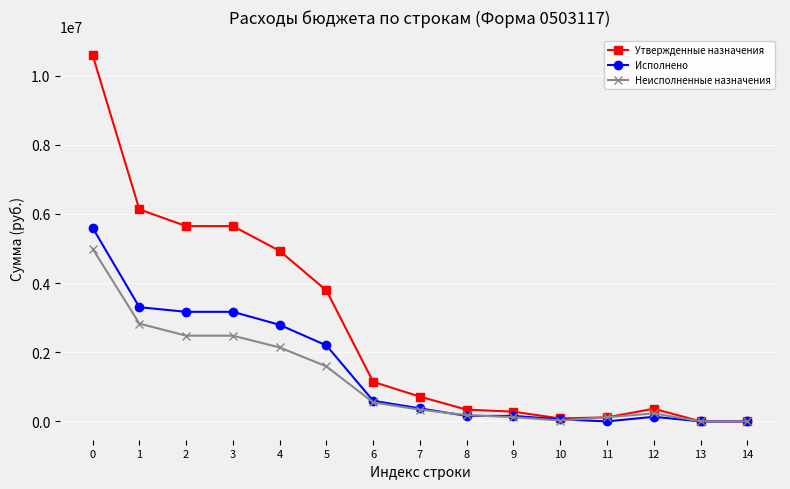

Rank the series by their average value, from highest to lowest.

Утвержденные назначения, Исполнено, Неисполненные назначения